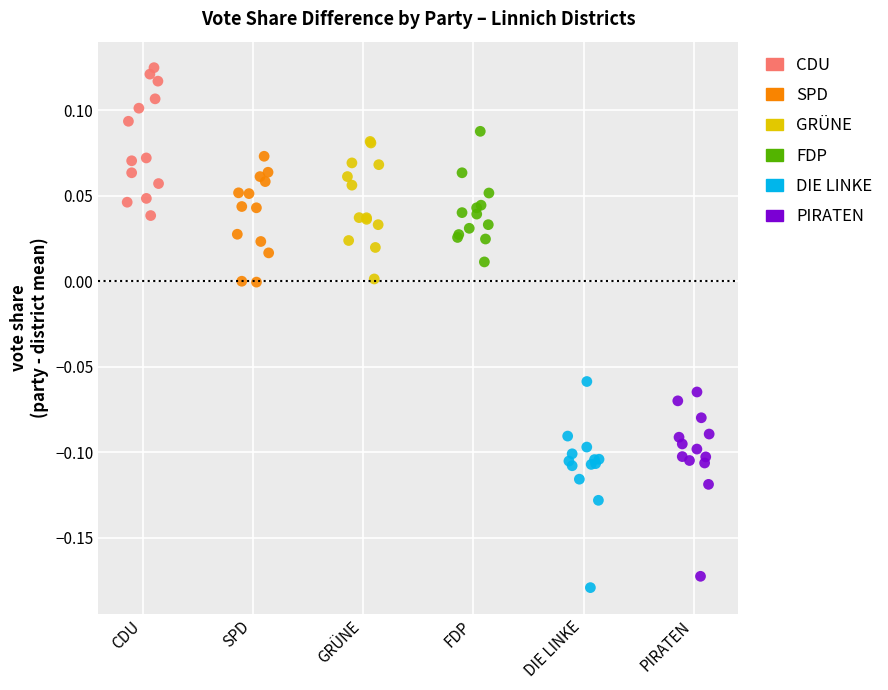

What are all the series names shown in the legend?

CDU, SPD, GRÜNE, FDP, DIE LINKE, PIRATEN